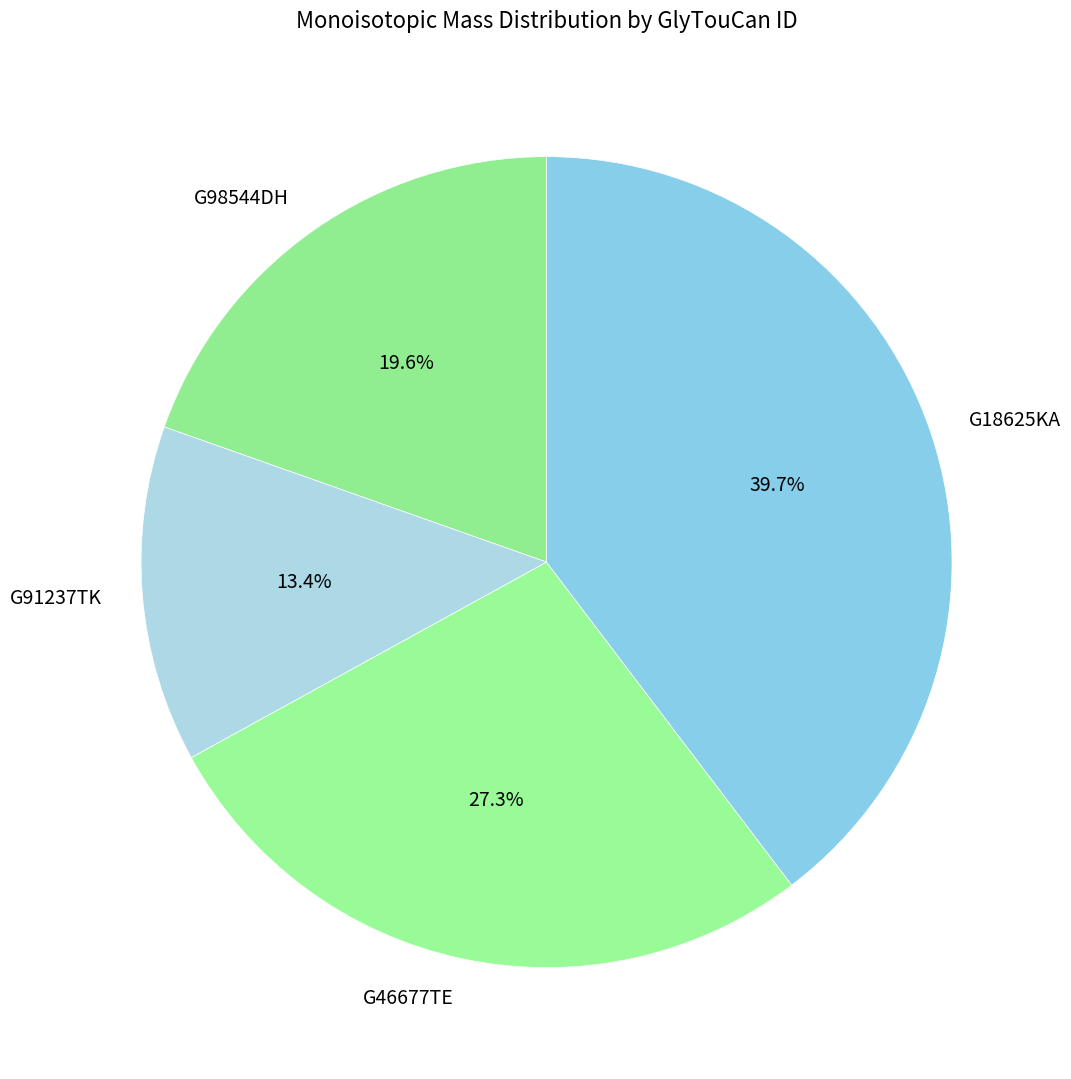

How many slices are in this pie chart?

4